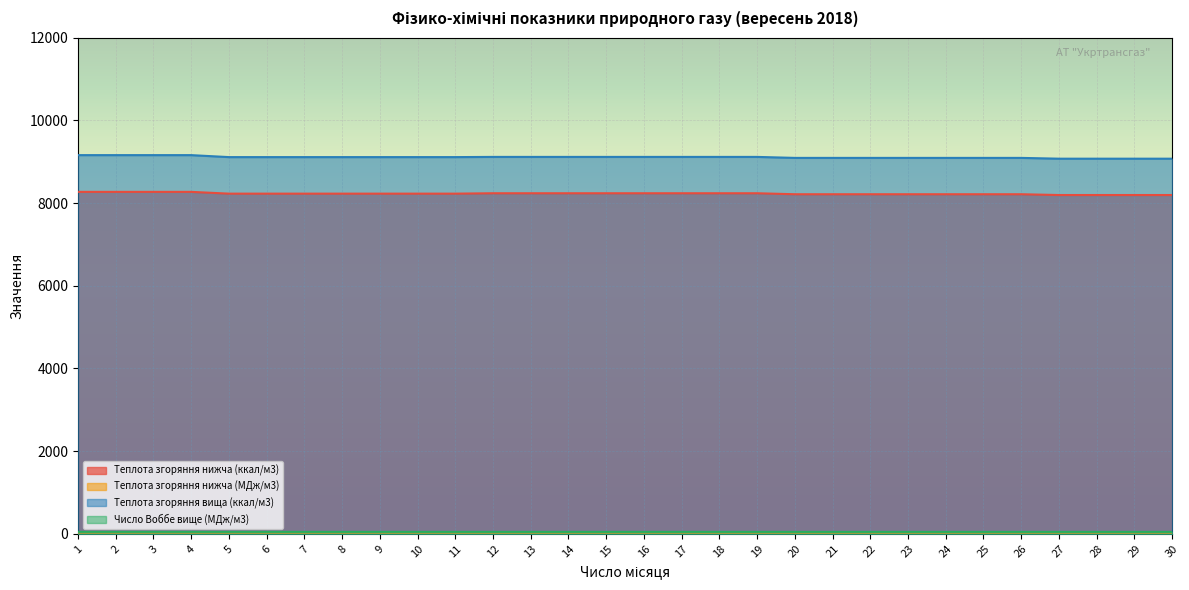

Reading left to right, extract all data points from this chart.

Теплота згоряння нижча (ккал/м3): 8271.2	8271.2	8271.2	8271.2	8228.2	8228.2	8228.2	8228.2	8228.2	8228.2	8228.2	8237.8	8237.8	8237.8	8237.8	8237.8	8237.8	8237.8	8237.8	8213.9	8213.9	8213.9	8213.9	8213.9	8213.9	8213.9	8194.8	8194.8	8194.8	8194.8
Теплота згоряння нижча (МДж/м3): 34.6	34.6	34.6	34.6	34.5	34.5	34.5	34.5	34.5	34.5	34.5	34.5	34.5	34.5	34.5	34.5	34.5	34.5	34.5	34.4	34.4	34.4	34.4	34.4	34.4	34.4	34.3	34.3	34.3	34.3
Теплота згоряння вища (ккал/м3): 9159.7	9159.7	9159.7	9159.7	9112.0	9112.0	9112.0	9112.0	9112.0	9112.0	9112.0	9116.7	9116.7	9116.7	9116.7	9116.7	9116.7	9116.7	9116.7	9092.9	9092.9	9092.9	9092.9	9092.9	9092.9	9092.9	9073.8	9073.8	9073.8	9073.8
Число Воббе вище (МДж/м3): 48.3	48.3	48.3	48.3	48.1	48.1	48.1	48.1	48.1	48.1	48.1	48.0	48.0	48.0	48.0	48.0	48.0	48.0	48.0	47.9	47.9	47.9	47.9	47.9	47.9	47.9	47.8	47.8	47.8	47.8